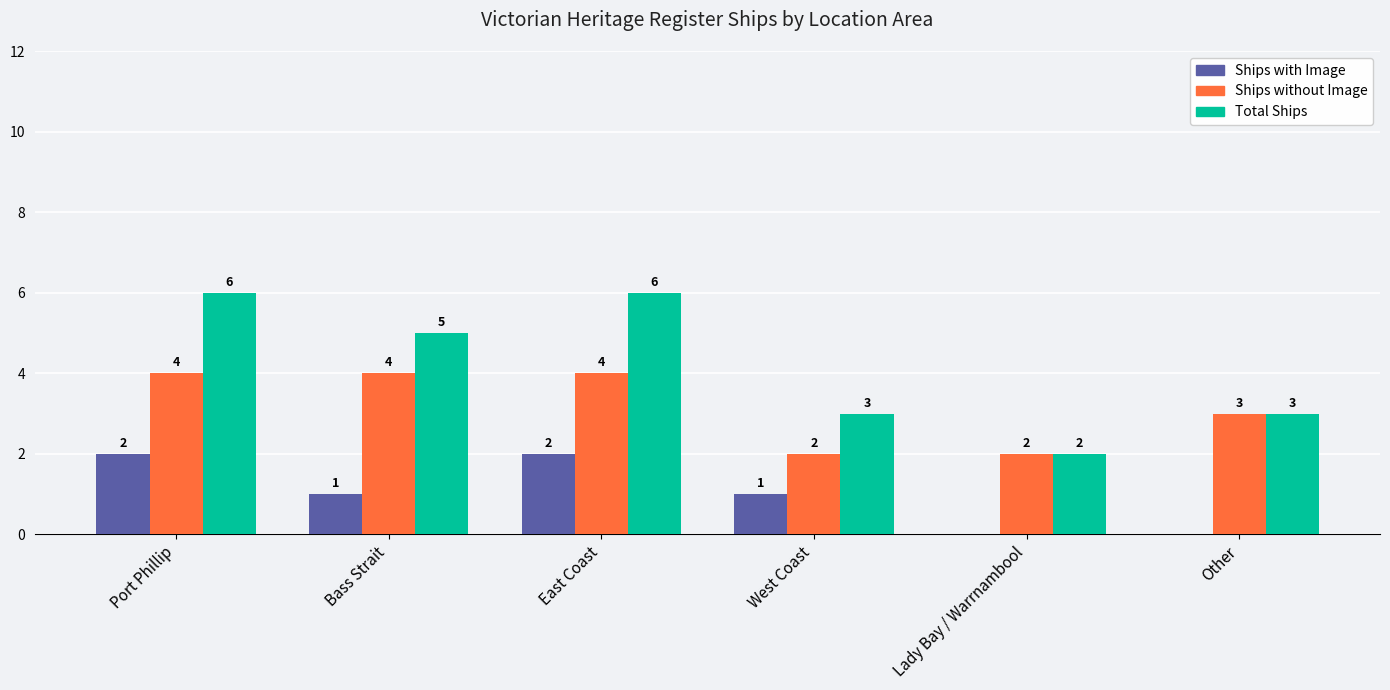

Which series changed the most between Port Phillip and West Coast?

Total Ships